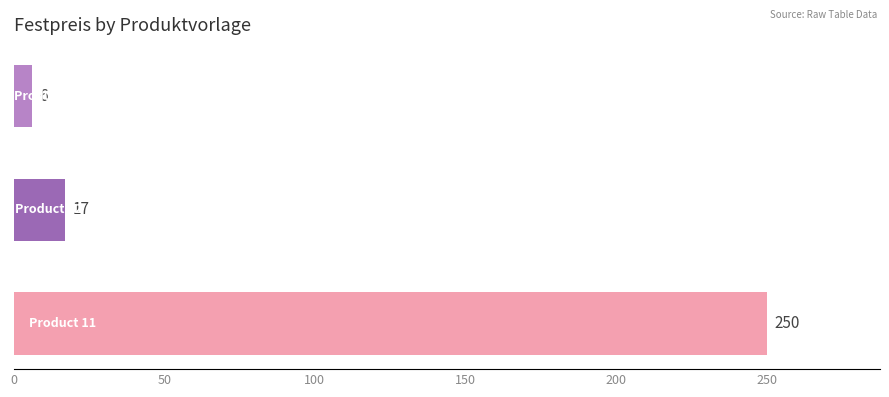

What is the minimum value shown in the chart?

6